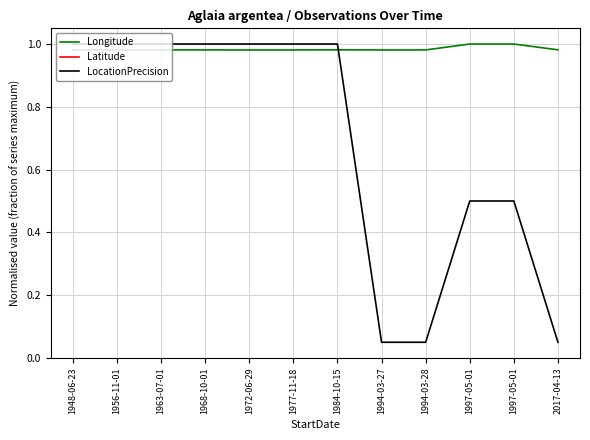

True or false: Latitude and LocationPrecision cross at least once.

False